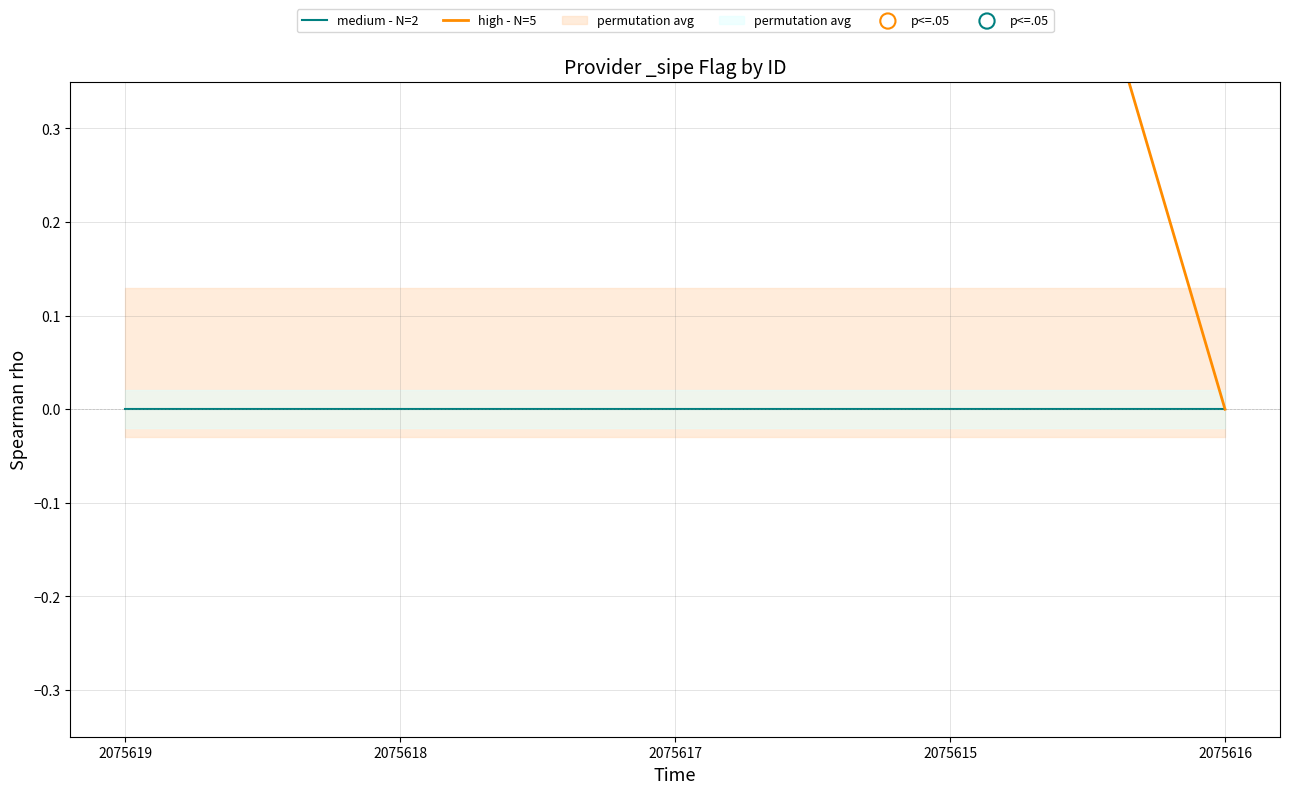

Between 2075617 and 2075619, which is larger?

2075617